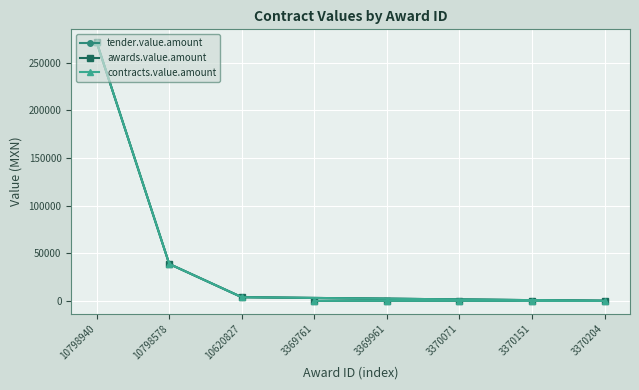

Is this an area chart (filled region under the line)?

No